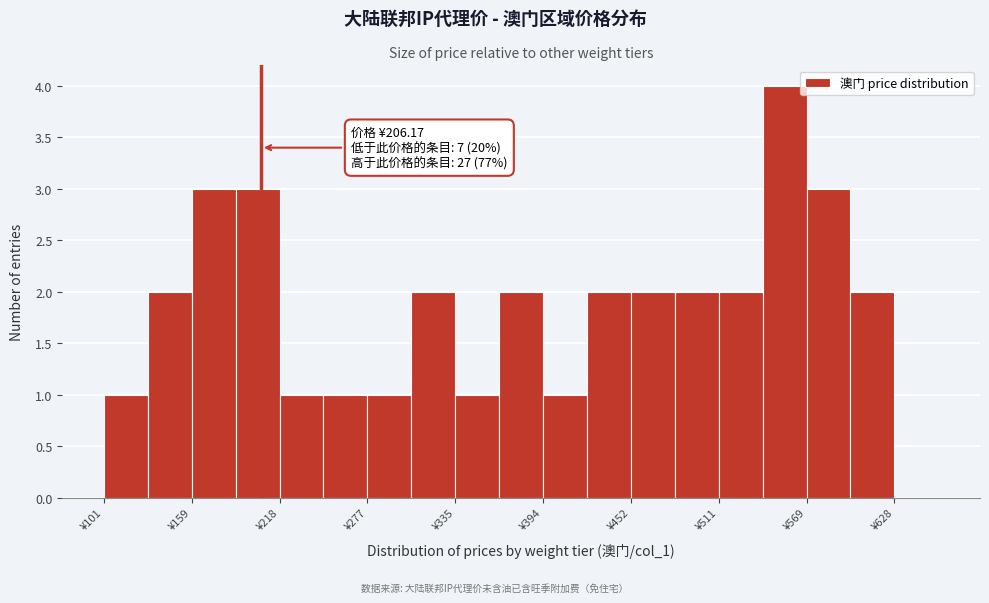

Around what value on the x-axis is the tallest bar? Give the approximate position of its centre, as read against the axis.

560